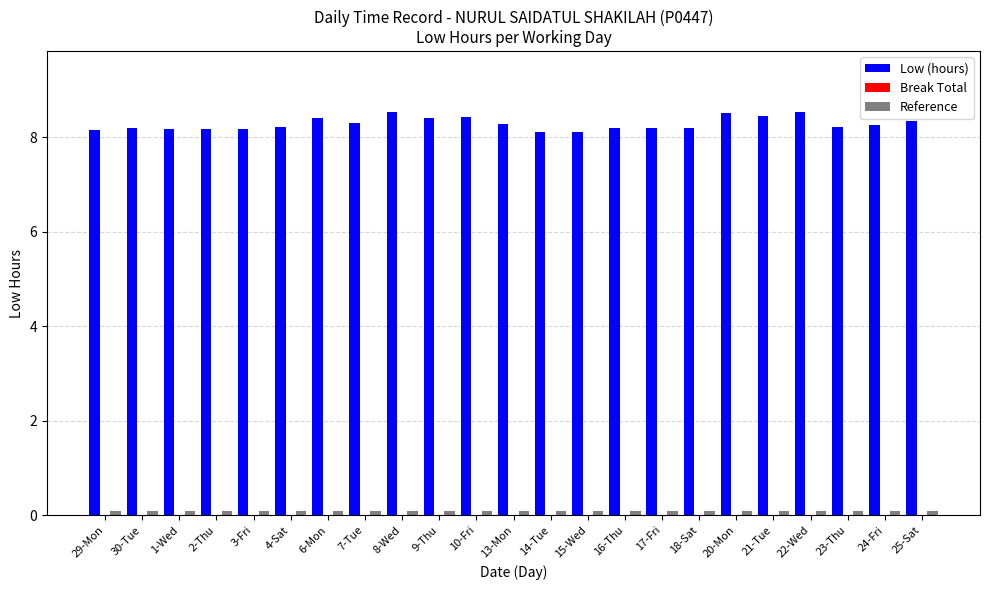

What is the difference between the second highest and second lowest values in the Low (hours) series?

0.4